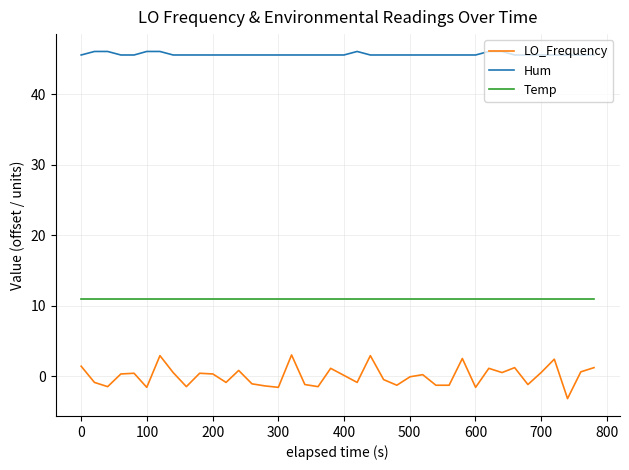

What are all the series names shown in the legend?

LO_Frequency, Hum, Temp